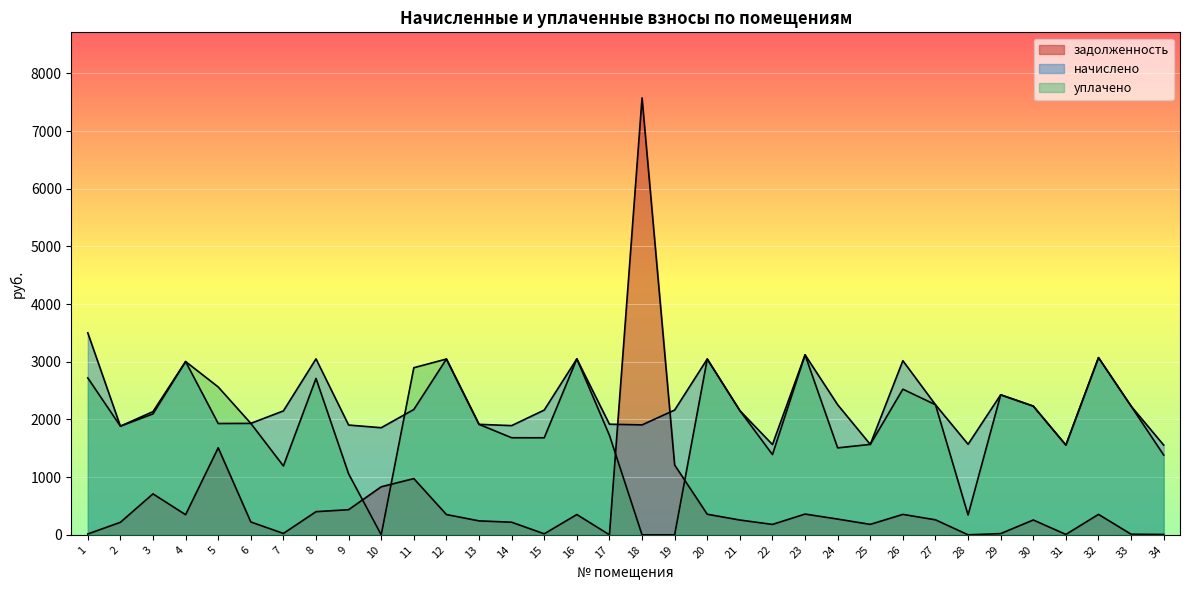

In уплачено, how many points are higher than both neighbors (excluding endpoints)?

9